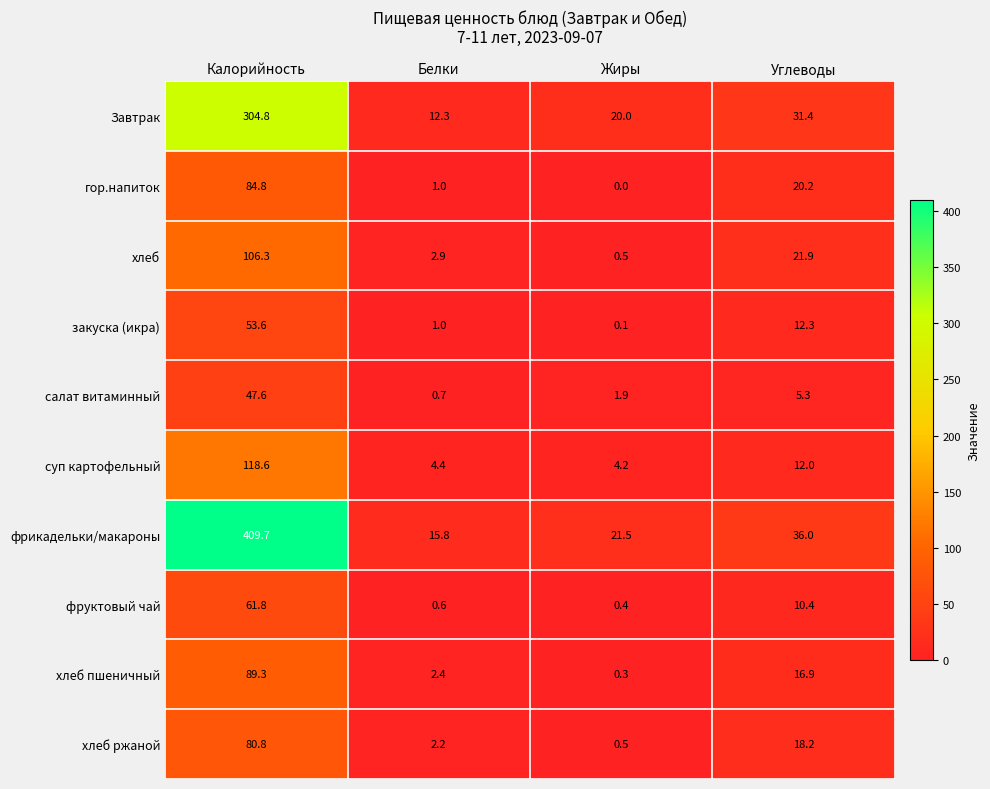

How many series are shown in this chart?

10